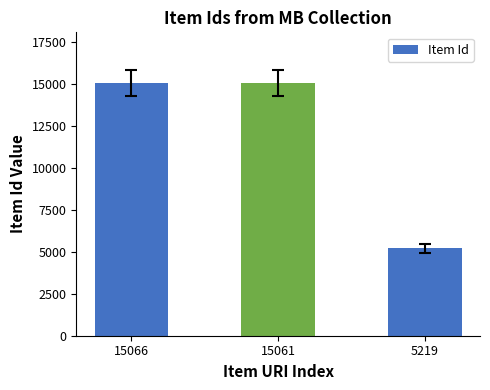

How many bars are there in total?

3